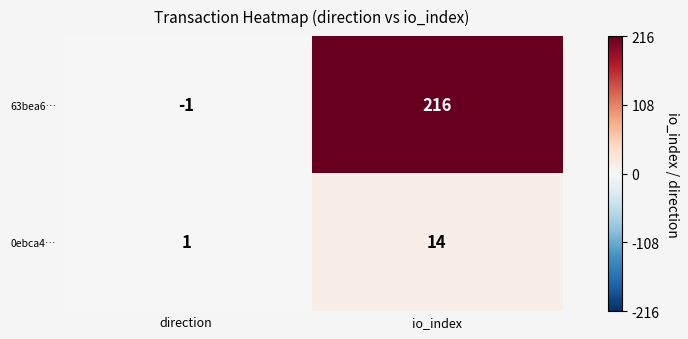

Which series has the largest range (max minus min)?

63bea6…